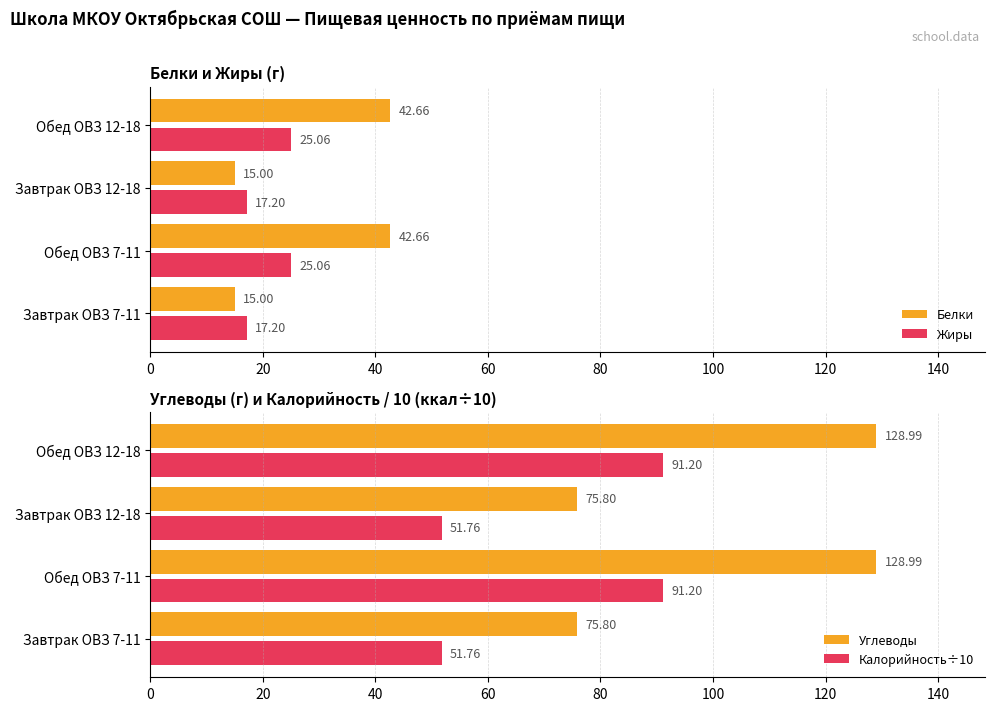

True or false: Углеводы has a value of 68.8 at Обед ОВЗ 7-11.

False